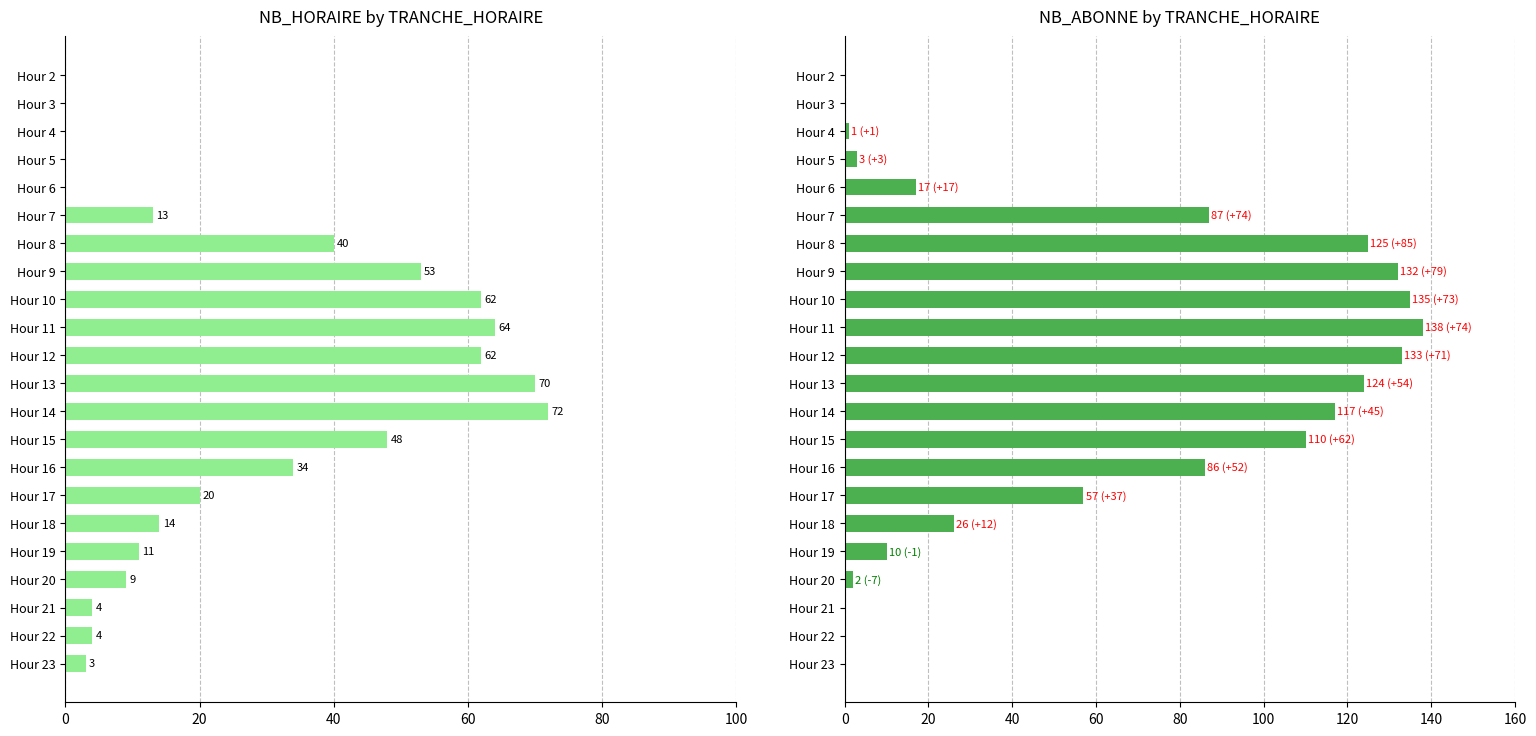

Are the bars grouped side by side (vs. stacked)?

Yes